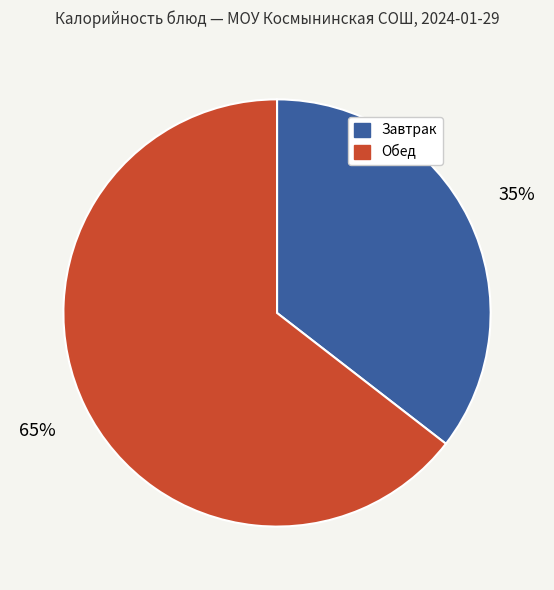

Is there a majority slice in this chart?

Yes